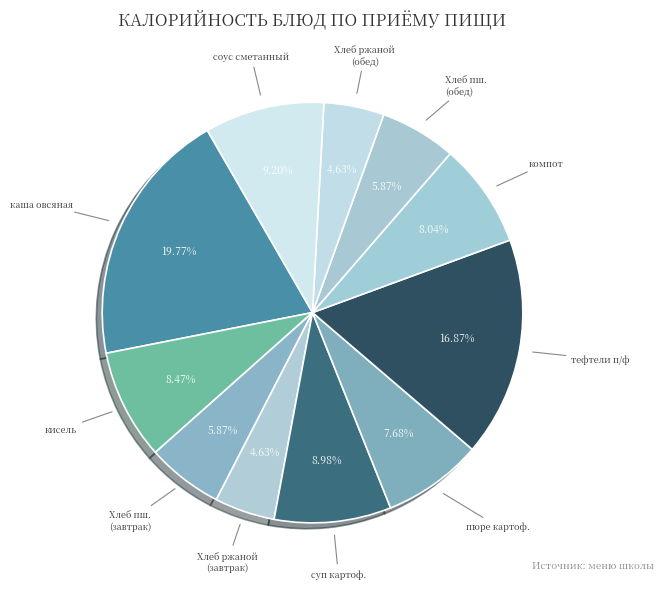

Rank the categories by value from lowest to highest.

хлеб ржаной (завтрак), Хлеб ржаной (обед), Хлеб пшеничный (завтрак), Хлеб пшеничный (обед), картофельное пюре, компот из апельсин, кисель, суп картофельный, соус сметанный, тефтели п/ф, каша овсяная